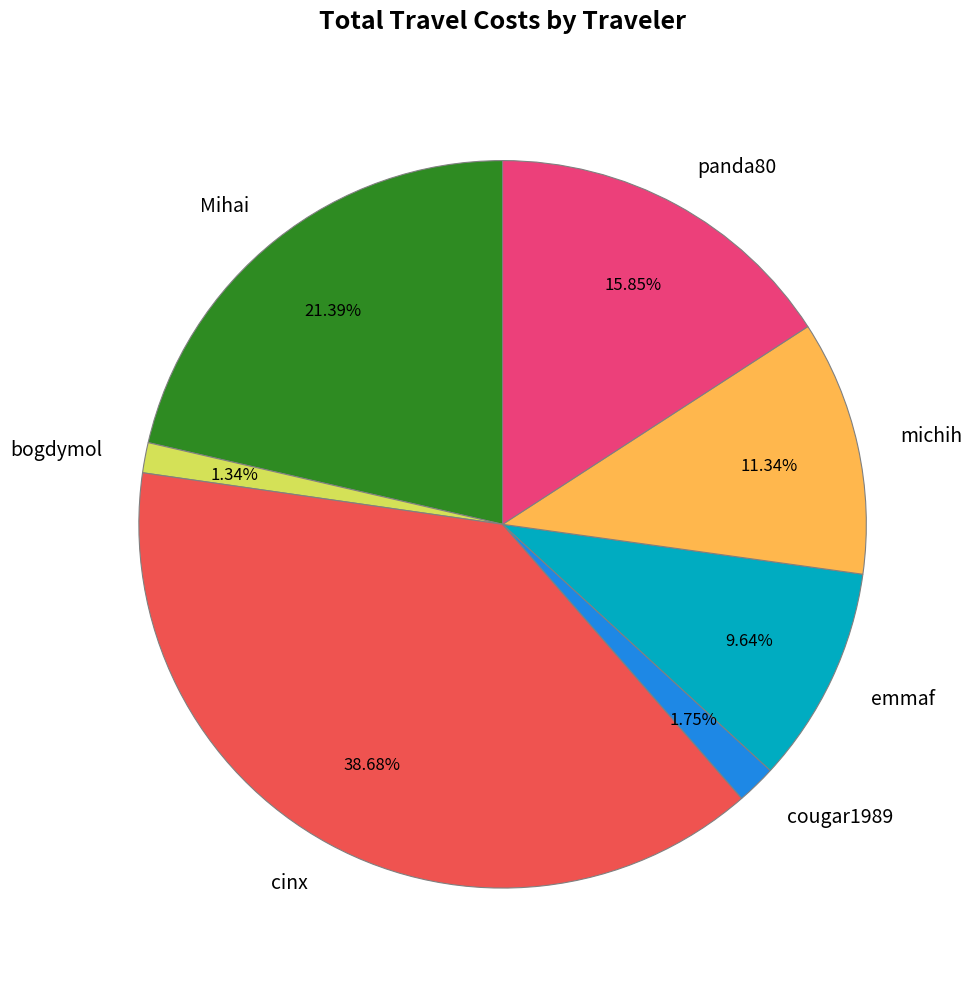

Does panda80 account for over 50% of the chart?

No